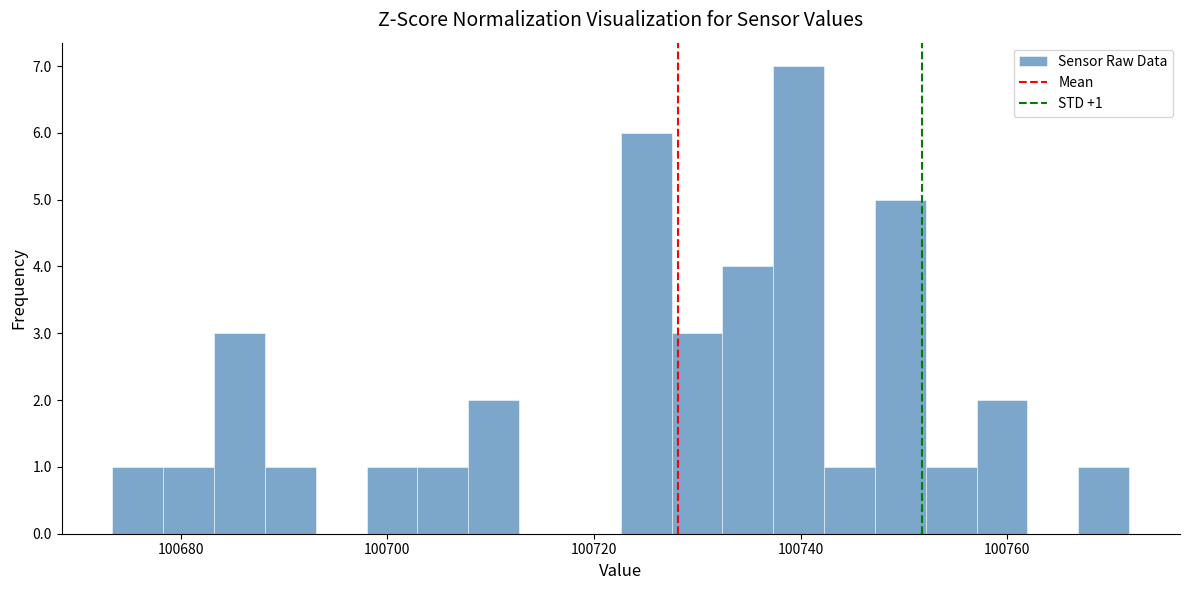

Read against the x-axis, roughly where is the centre of the tallest bar?

100740